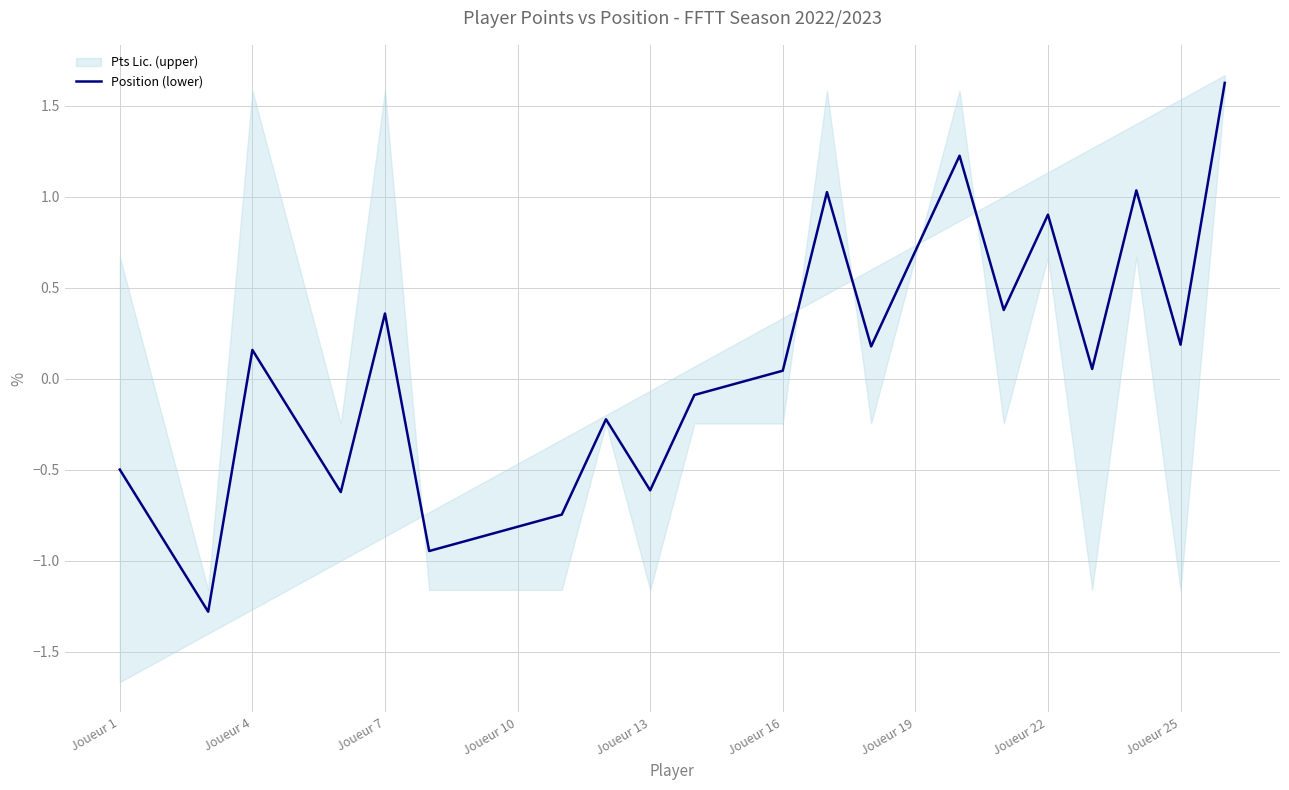

What is the highest value of the Position (lower) series?

1.6